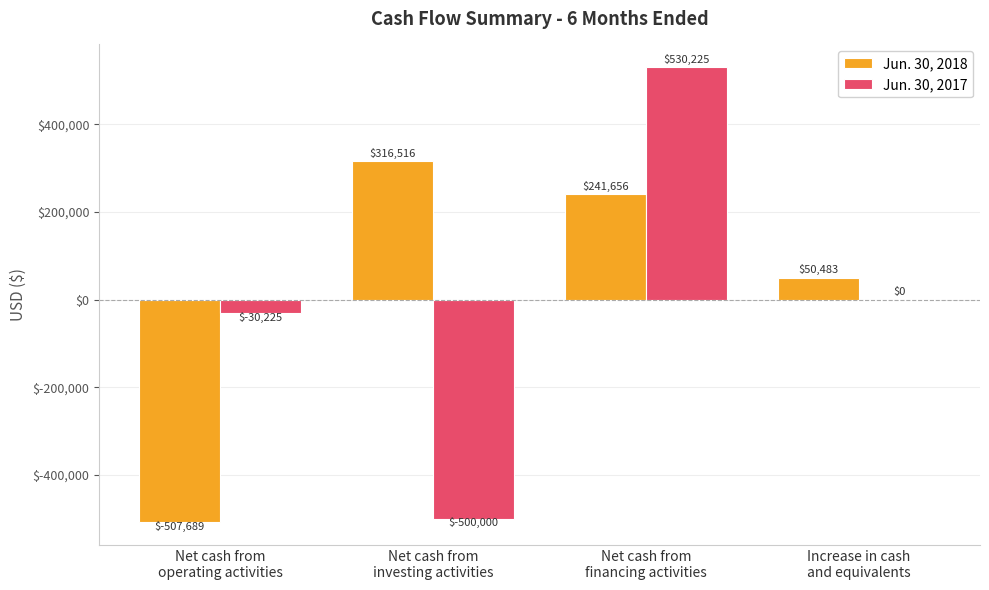

Reading left to right, extract all data points from this chart.

Jun. 30, 2018: -507689	316516	241656	50483
Jun. 30, 2017: -30225	-500000	530225	0